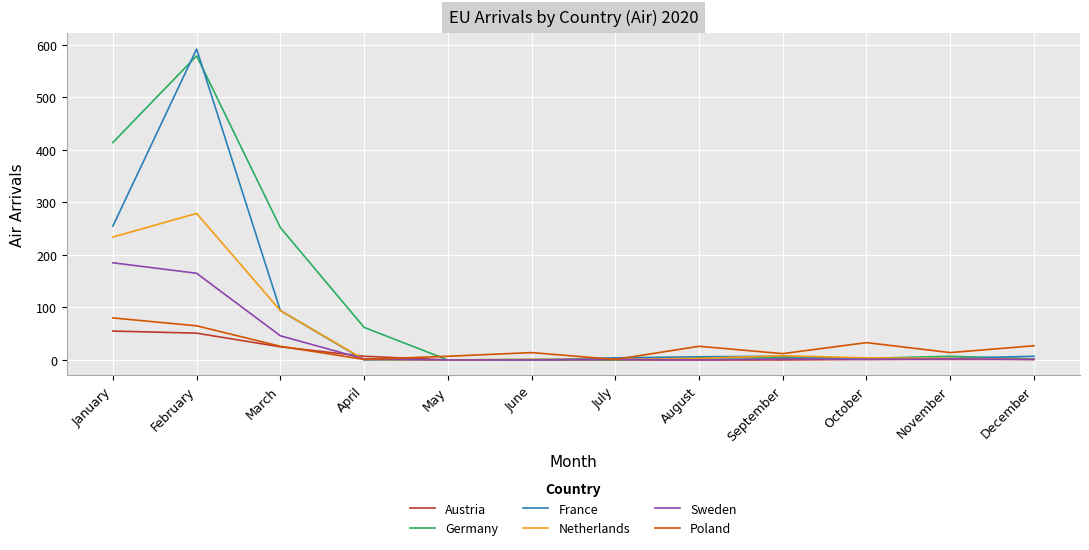

What is the total value across all series at January?

1223